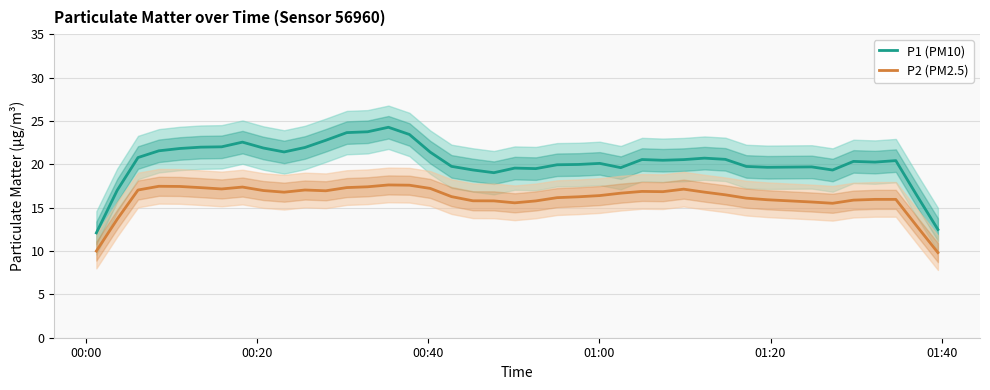

True or false: P2 (PM2.5) and P1 (PM10) cross at least once.

False